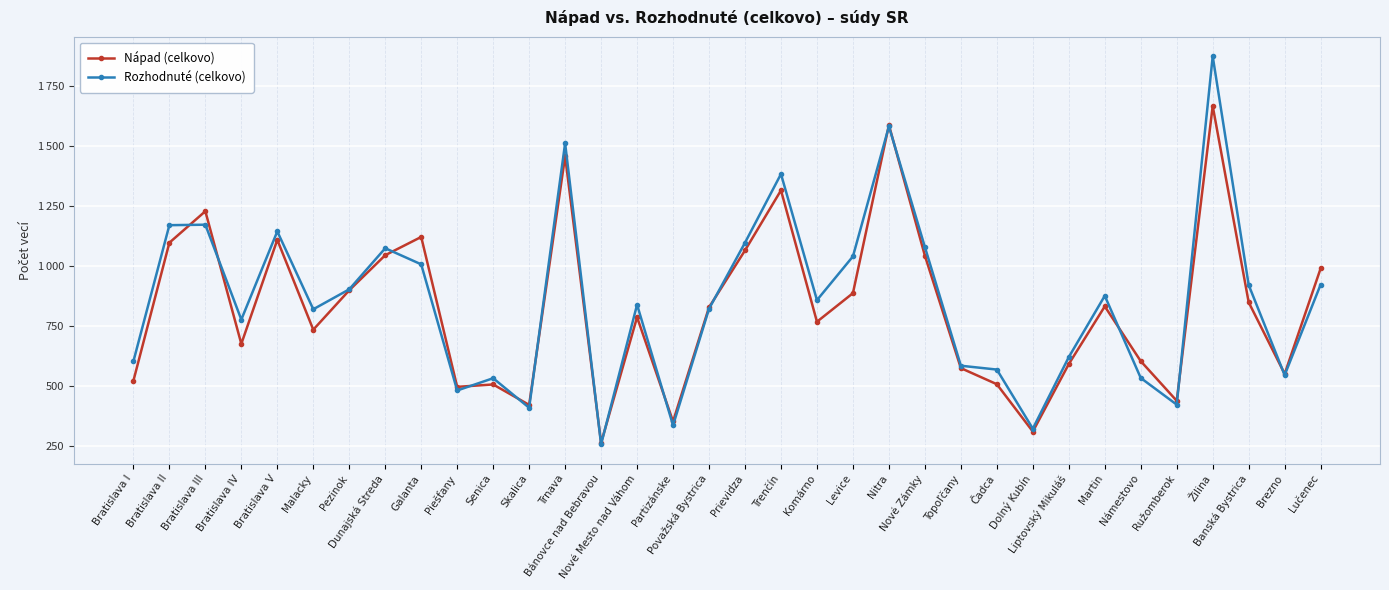

Is the value of Nápad (celkovo) at Bratislava I greater than the value of Rozhodnuté (celkovo) at Bratislava V?

No